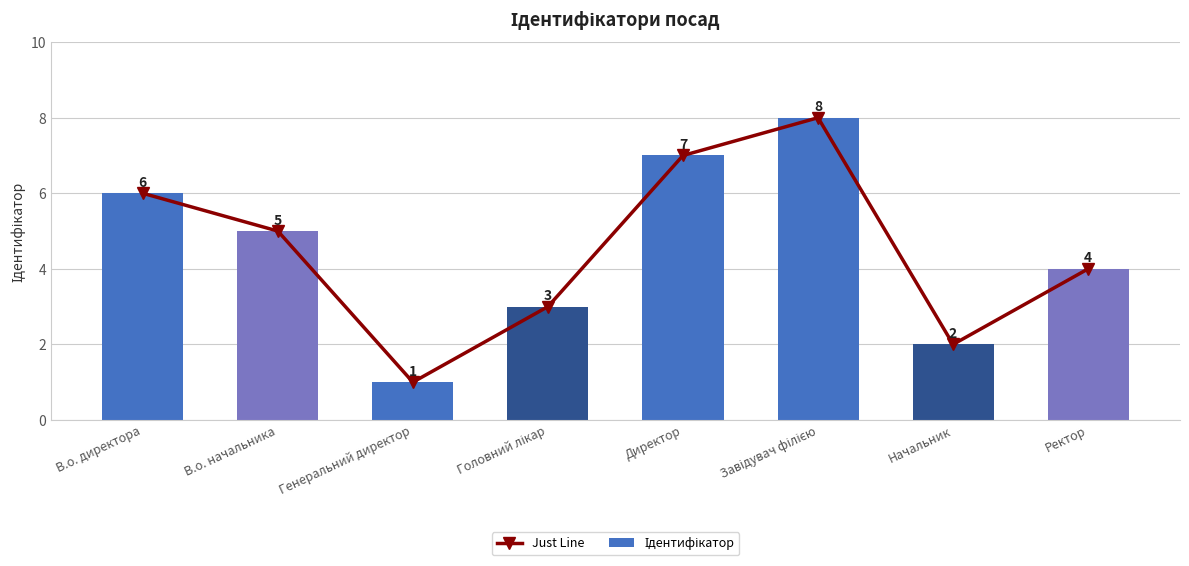

Reading left to right, extract all data points from this chart.

Just Line: 6	5	1	3	7	8	2	4
Ідентифікатор: 6	5	1	3	7	8	2	4